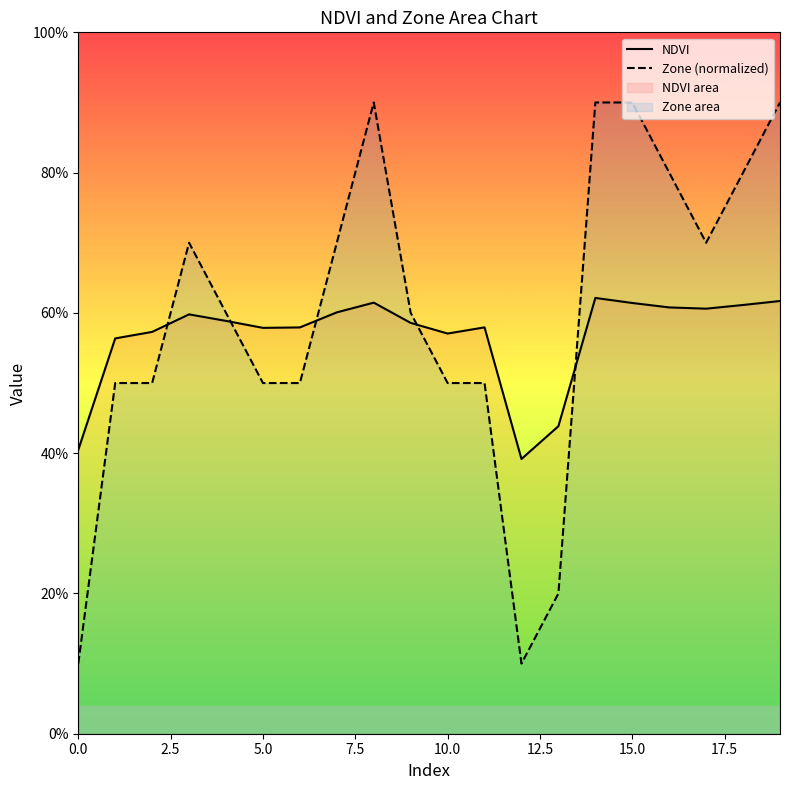

Reading left to right, what are all the values shown in this chart?

NDVI: 0.4	0.6	0.6	0.6	0.6	0.6	0.6	0.6	0.6	0.6	0.6	0.6	0.4	0.4	0.6	0.6	0.6	0.6	0.6	0.6
Zone (normalized): 0.1	0.5	0.5	0.7	0.6	0.5	0.5	0.7	0.9	0.6	0.5	0.5	0.1	0.2	0.9	0.9	0.8	0.7	0.8	0.9